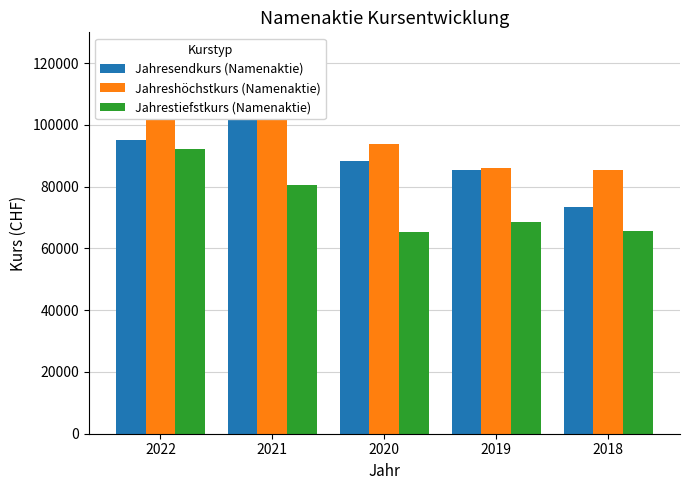

Where is Jahreshöchstkurs (Namenaktie) nearest to the value 104600?

2020